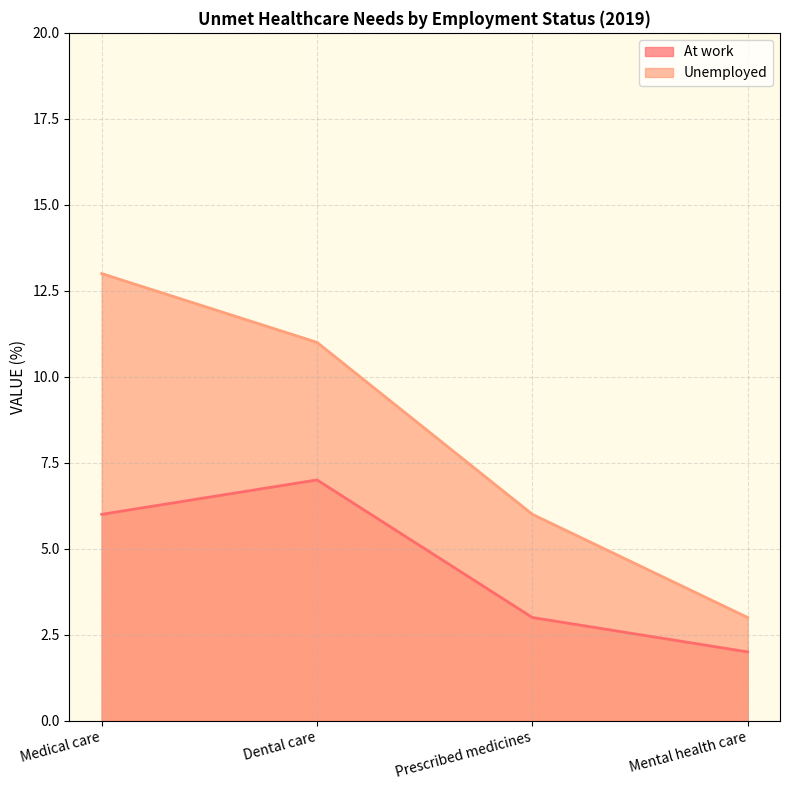

What is the difference between the Unemployed values at Medical care and Dental care?

2